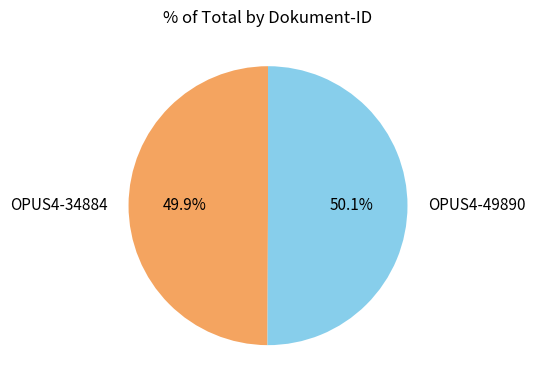

Is there a majority slice in this chart?

Yes